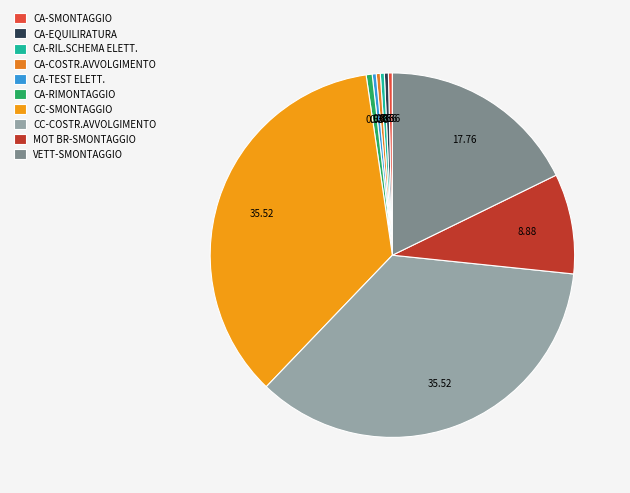

How many slices are in this pie chart?

10